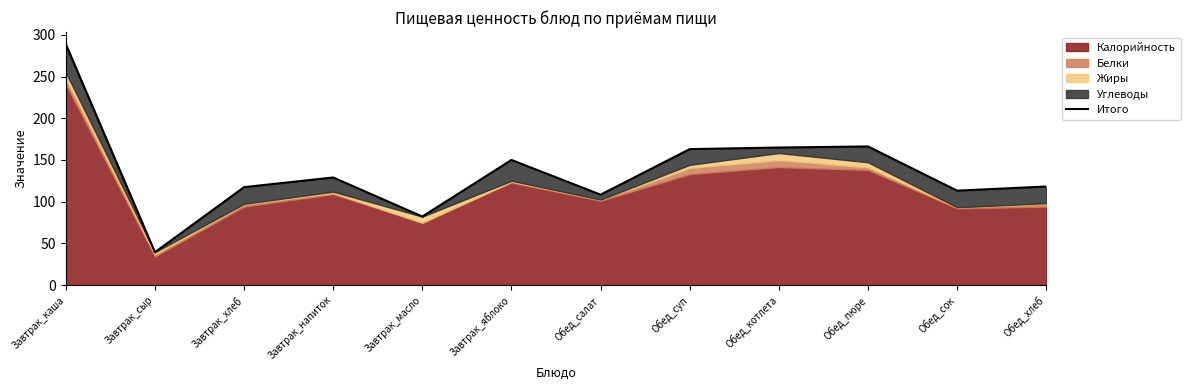

How many interior local peaks (higher than both neighbors) does the data have?

3